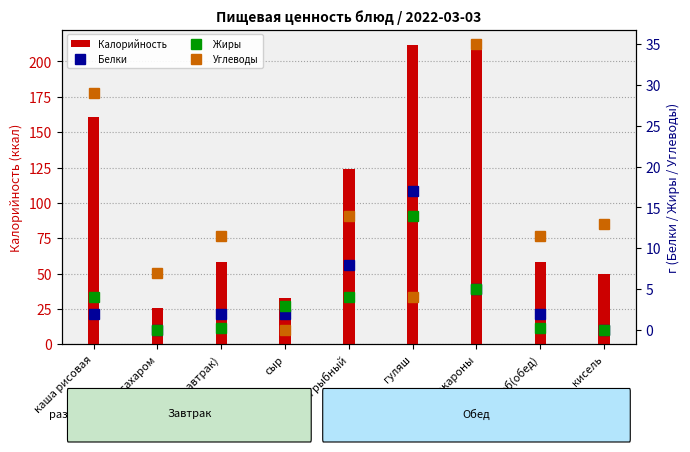

What is the value of the Белки bar at the 3rd from the left?

2.0